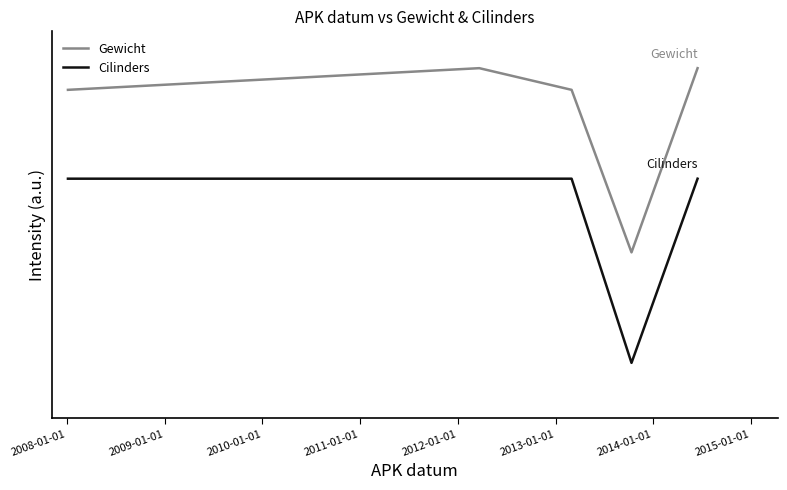

Is this an area chart (filled region under the line)?

No